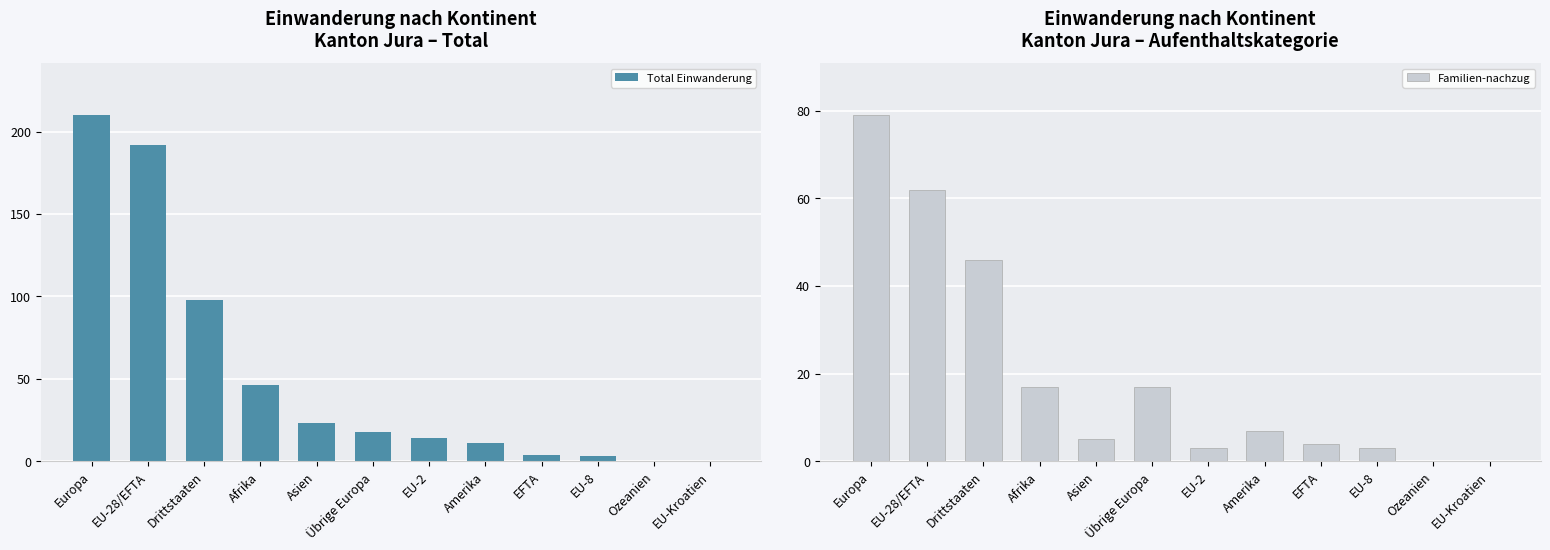

What position from the left is Drittstaaten?

3